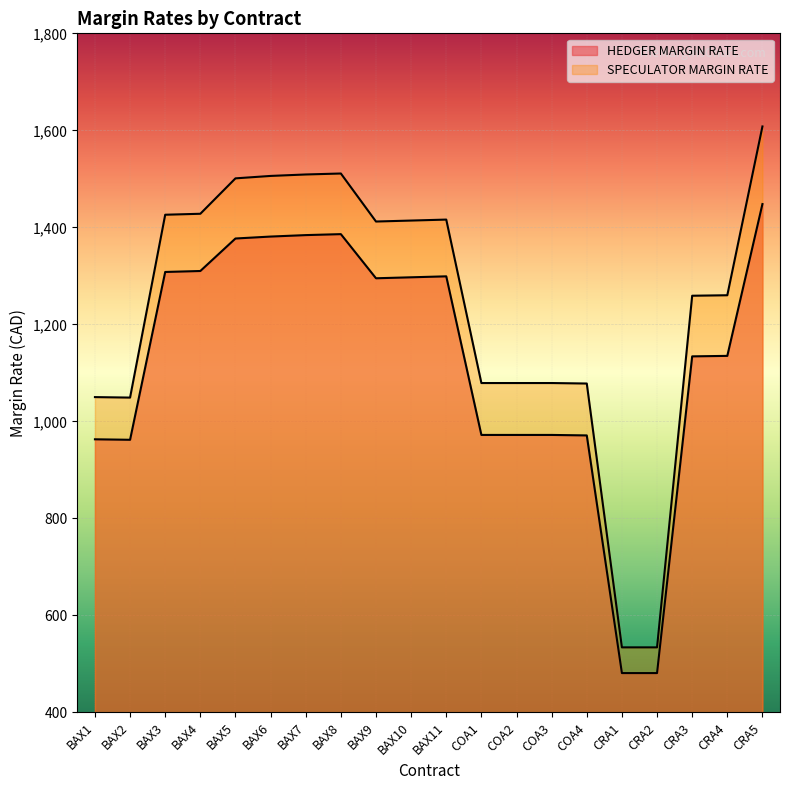

List the series in order of their peak value, lowest first.

HEDGER MARGIN RATE, SPECULATOR MARGIN RATE